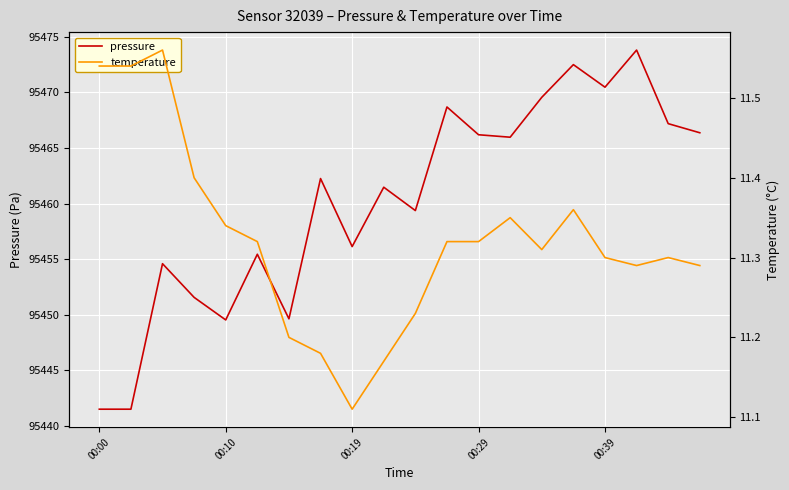

Reading right to left, list all the values displayed in this chart.

pressure: 95466.4	95467.2	95473.8	95470.5	95472.5	95469.6	95466.0	95466.2	95468.7	95459.4	95461.5	95456.1	95462.2	95449.6	95455.4	95449.5	95451.6	95454.6	95441.5	95441.5
temperature: 11.3	11.3	11.3	11.3	11.4	11.3	11.3	11.3	11.3	11.2	11.2	11.1	11.2	11.2	11.3	11.3	11.4	11.6	11.5	11.5